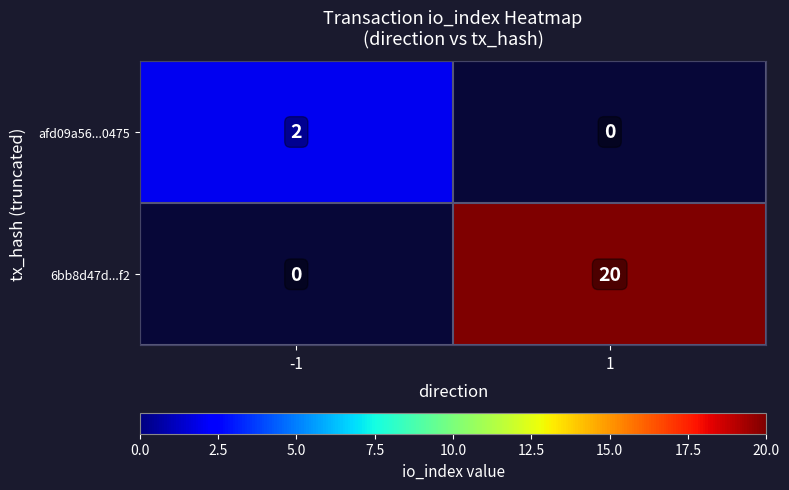

Rank the series by their maximum value, from lowest to highest.

afd09a56...0475, 6bb8d47d...f2